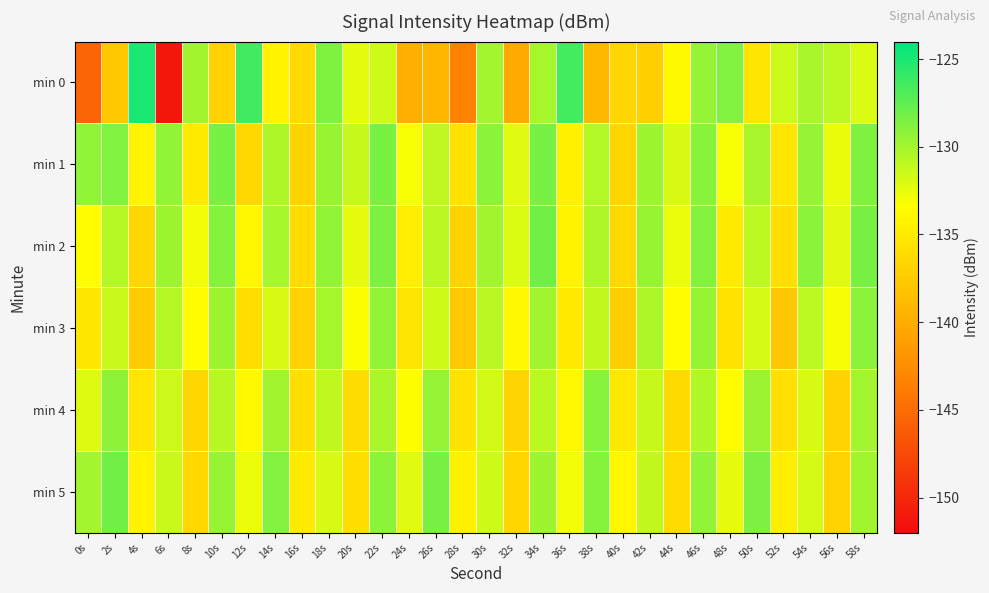

How many series are shown in this chart?

6